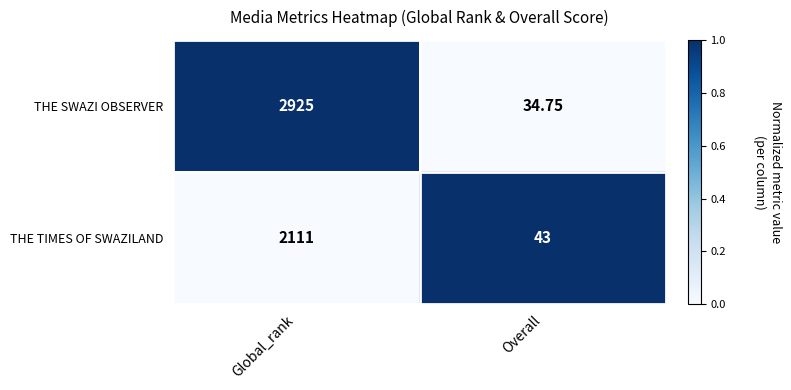

At which category does the chart reach its minimum across all series?

Overall